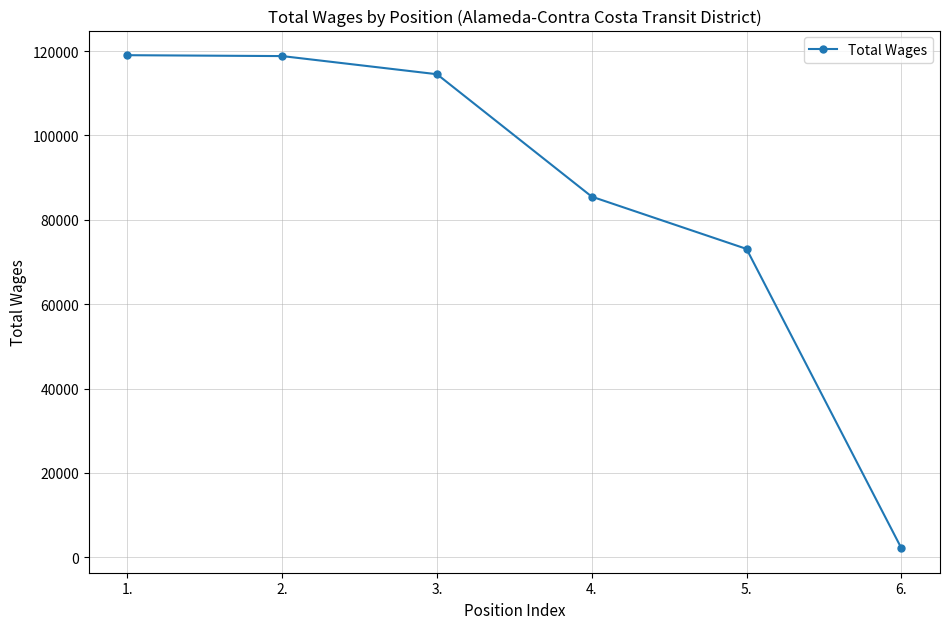

How many lines are shown in the chart?

1